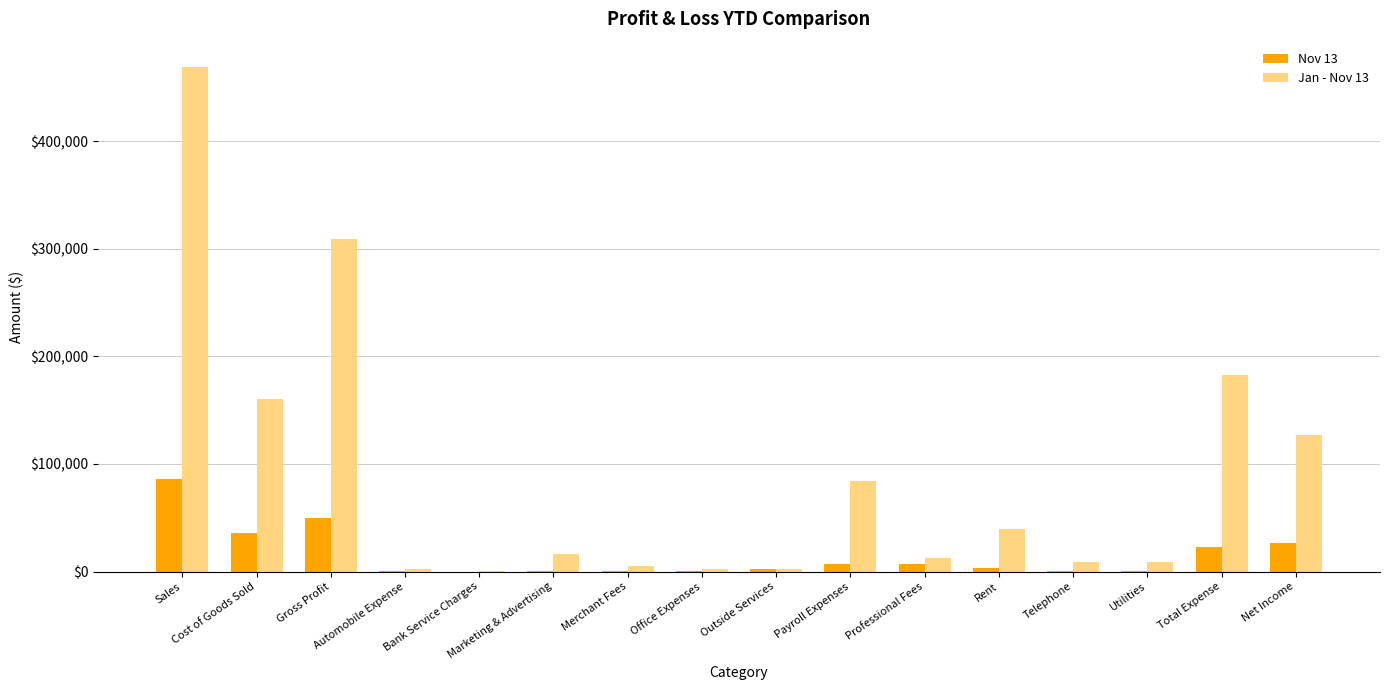

Which series has the largest total across all categories?

Jan - Nov 13